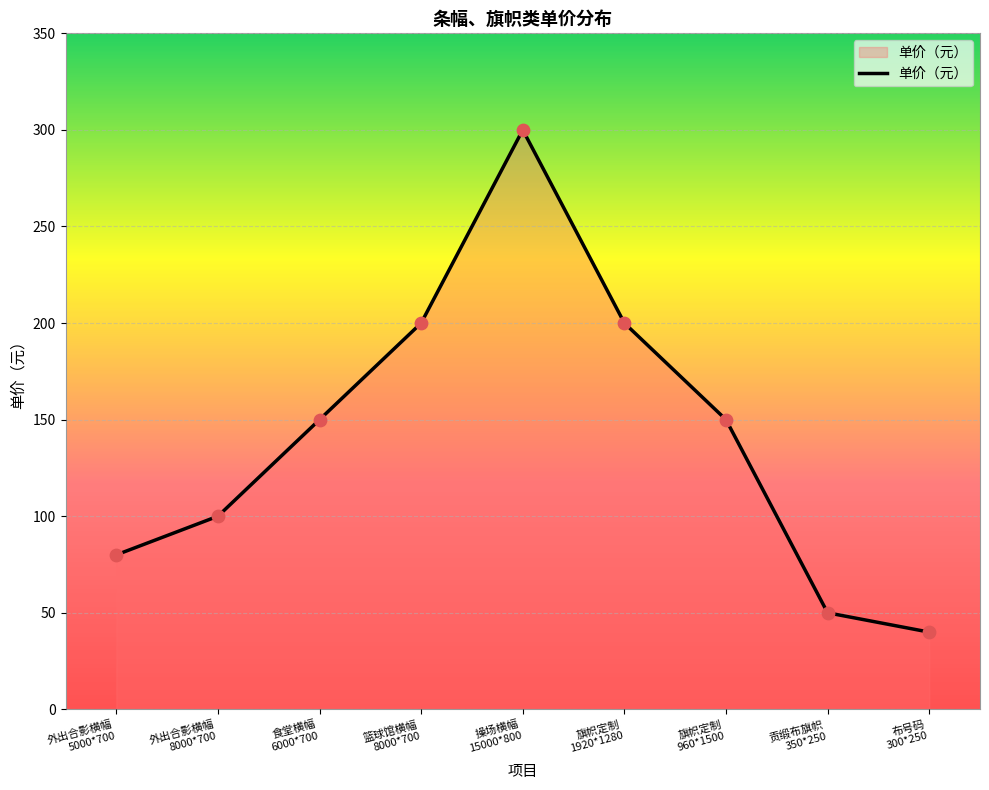

What is the ratio of the value at 外出合影横幅
8000*700 to the value at 篮球馆横幅
8000*700?

0.5